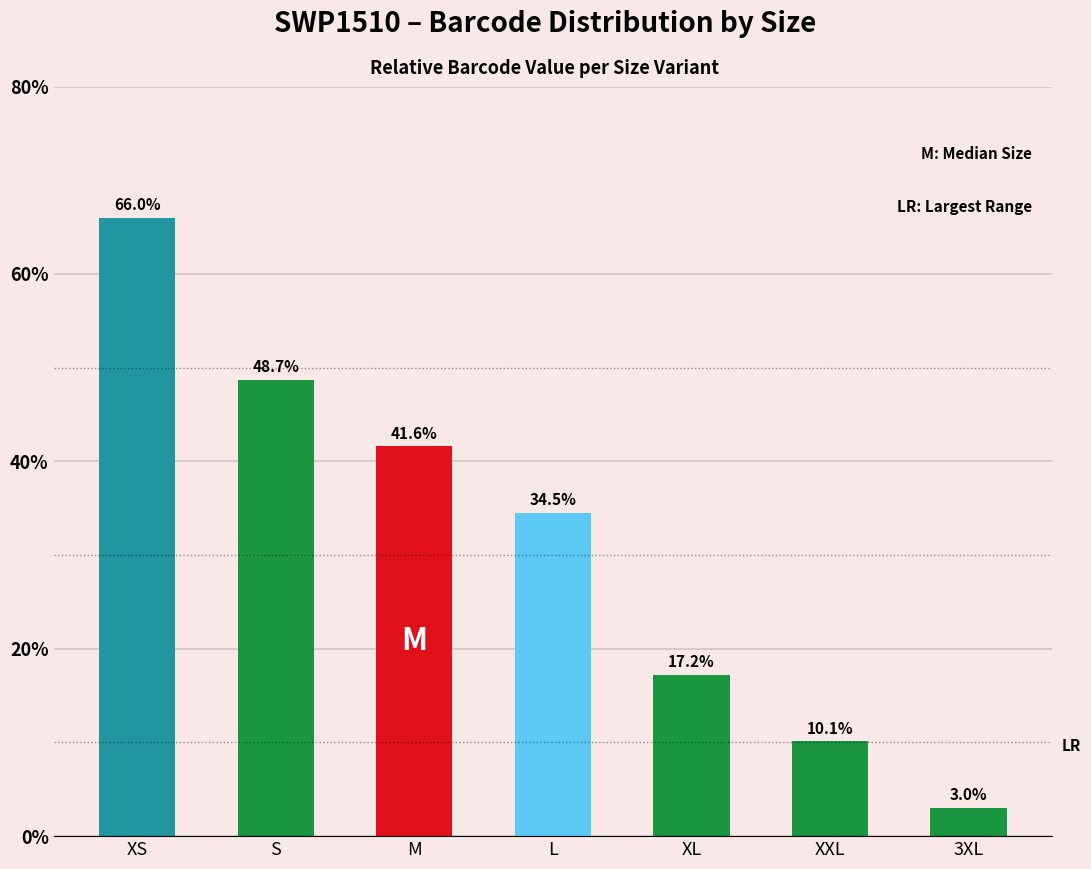

The chart shows a value of 41.6 at M. True or false?

True